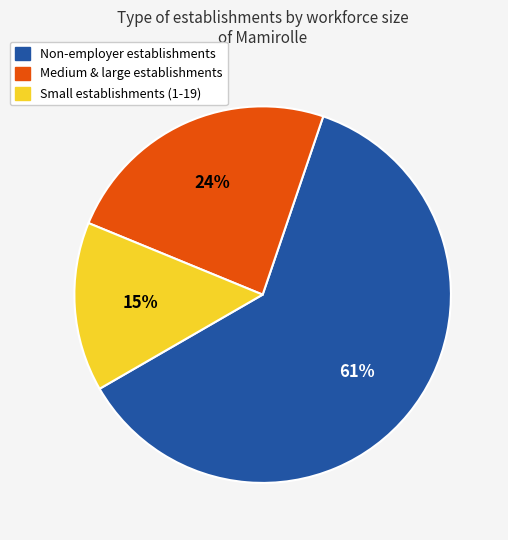

Which category has the biggest portion of the pie?

Non-employer establishments